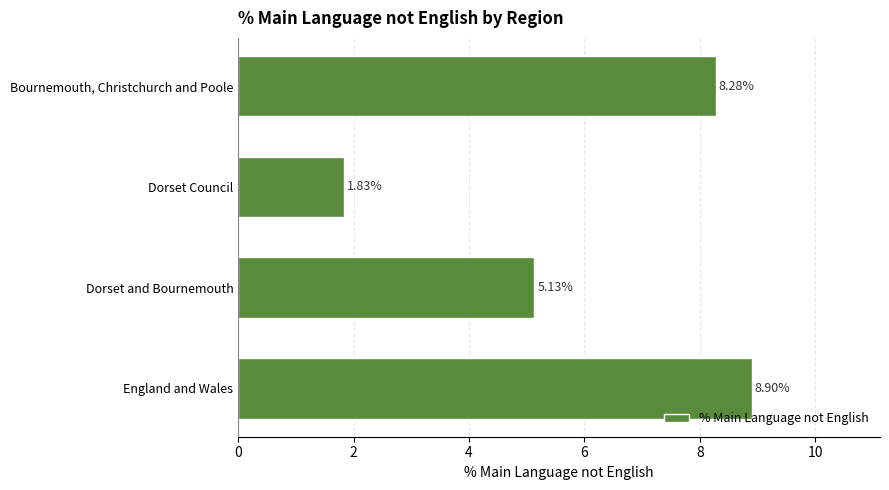

What is the difference between the maximum and minimum values?

7.1